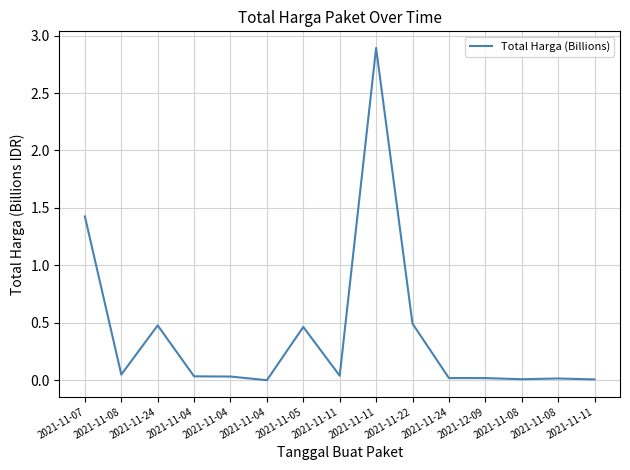

What is the greatest value displayed?

2.9